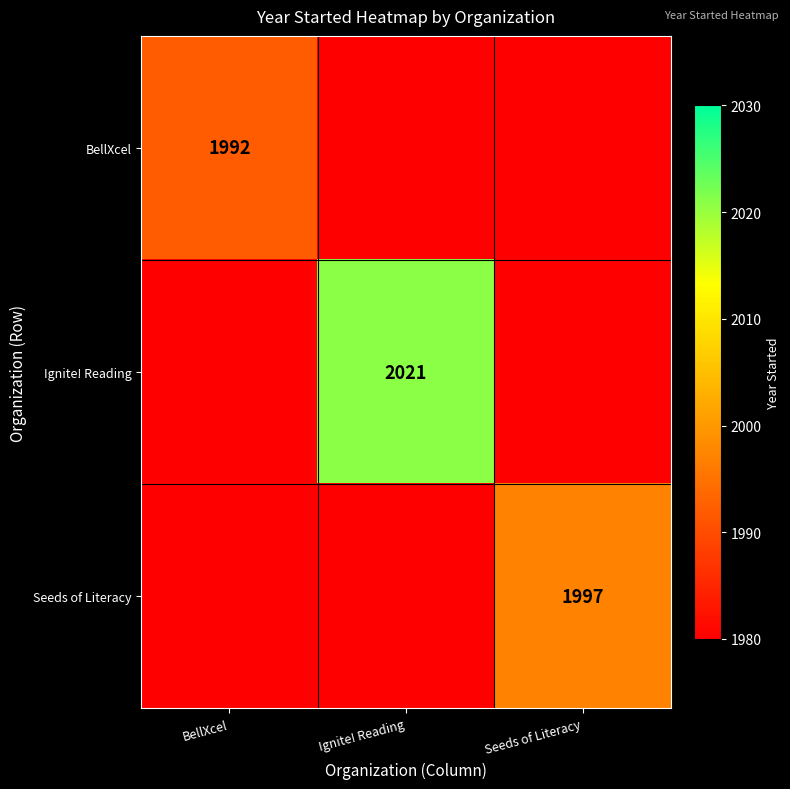

Is the value of Seeds of Literacy at Seeds of Literacy greater than the value of Ignite! Reading at Ignite! Reading?

No